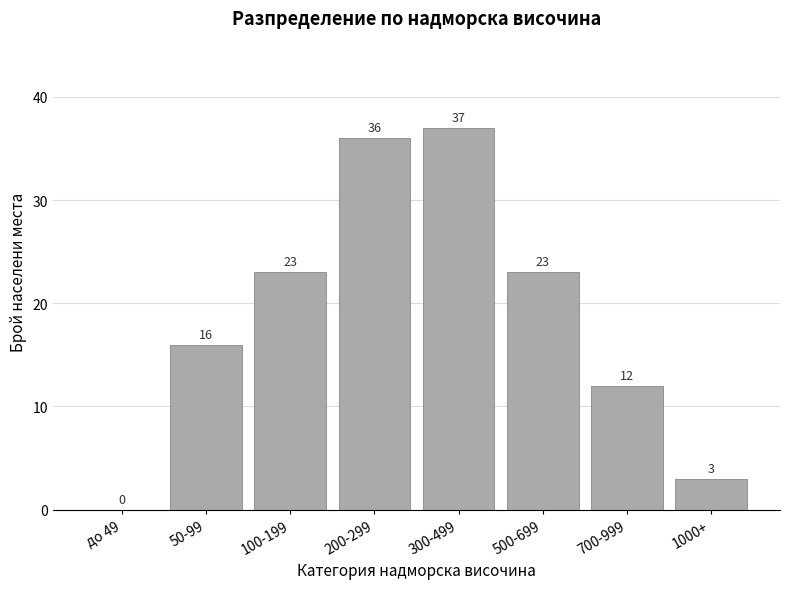

Reading right to left, transcribe all the data shown in this chart.

1000+=3	700-999=12	500-699=23	300-499=37	200-299=36	100-199=23	50-99=16	до 49=0